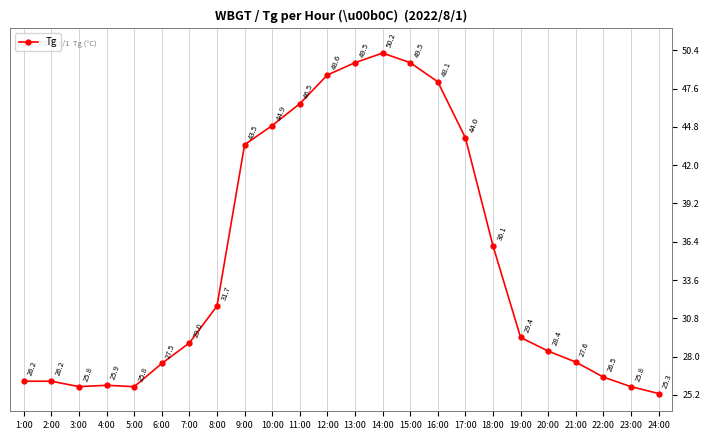

What is the difference between the values at 3:00 and 6:00?

1.7